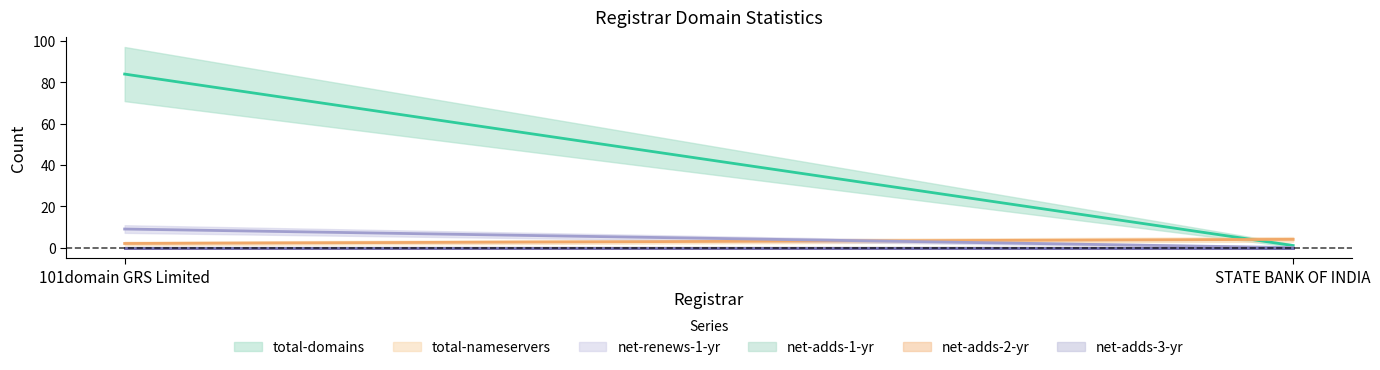

Which has a higher value, STATE BANK OF INDIA or 101domain GRS Limited?

101domain GRS Limited